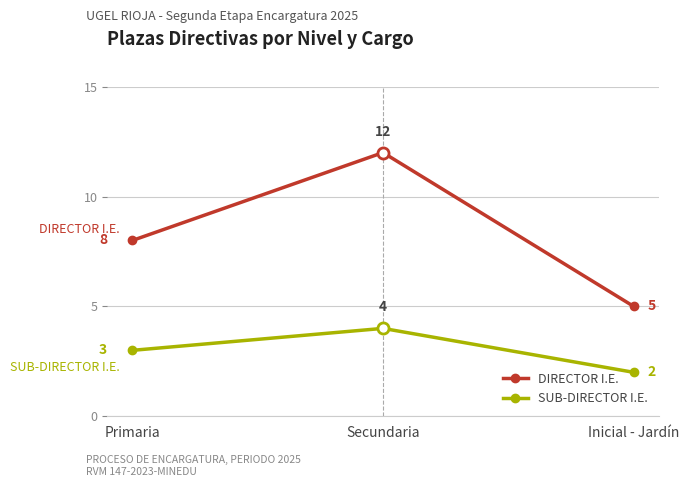

What is the label of the 3rd point from the left?

Inicial - Jardín